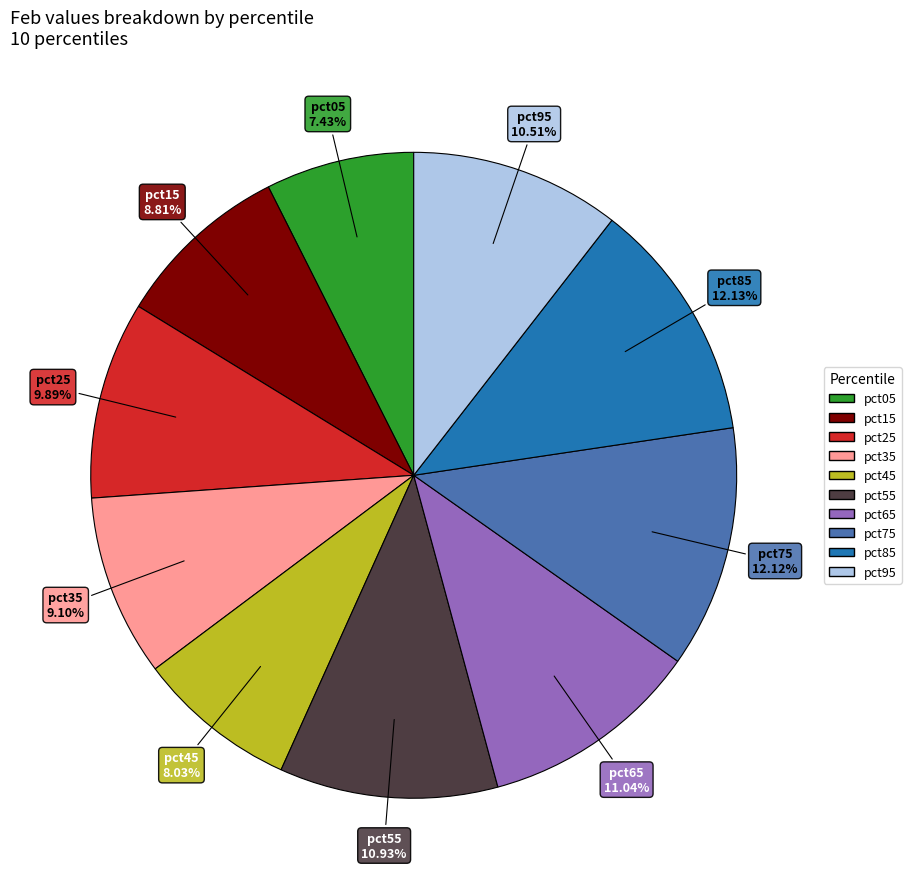

What is the smallest slice in the pie chart?

pct05